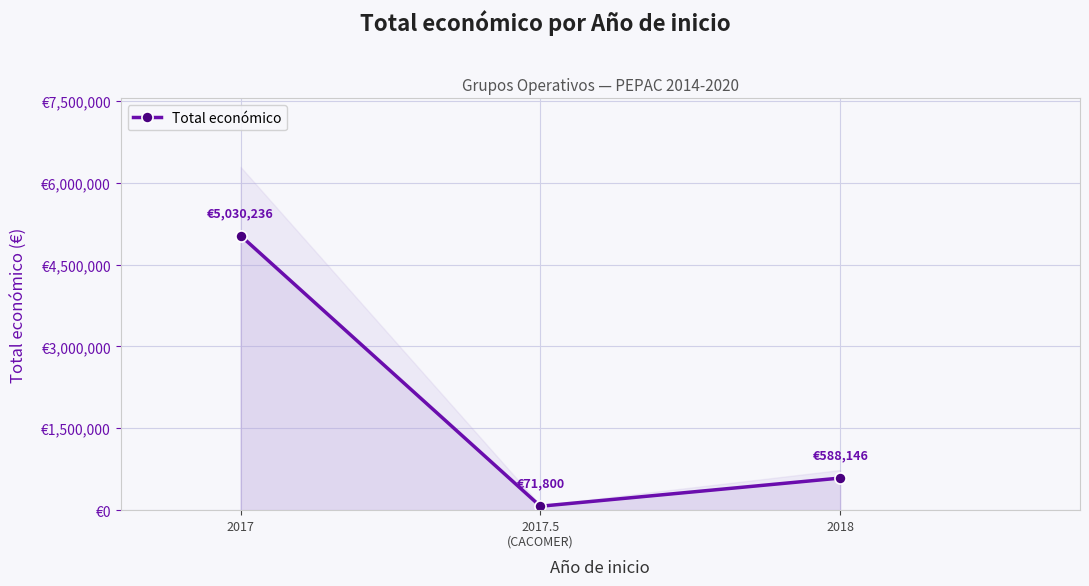

Rank the categories by value from lowest to highest.

2017.5
(CACOMER), 2018, 2017